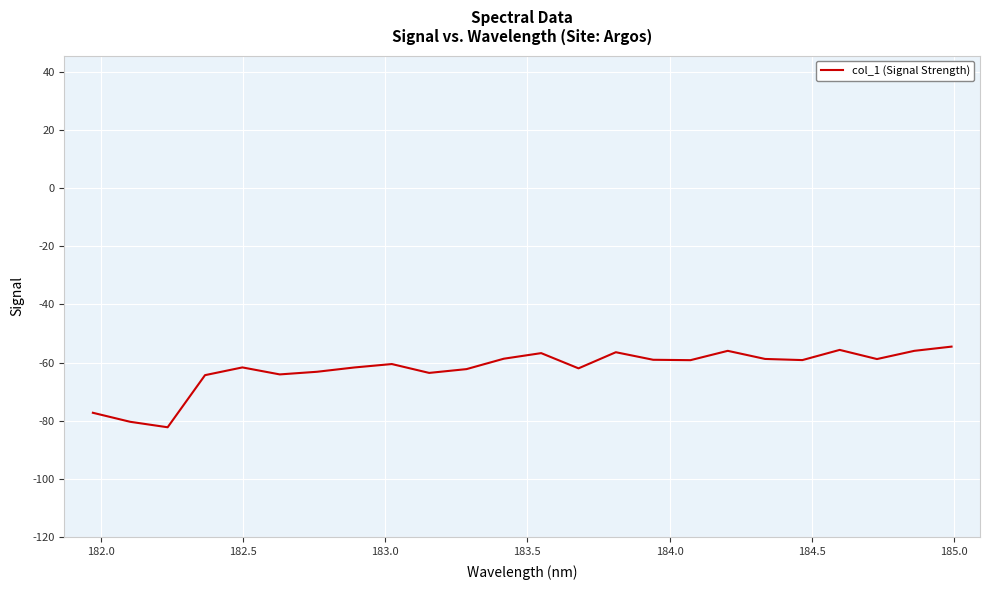

What is the difference between the maximum and second lowest values?

25.8